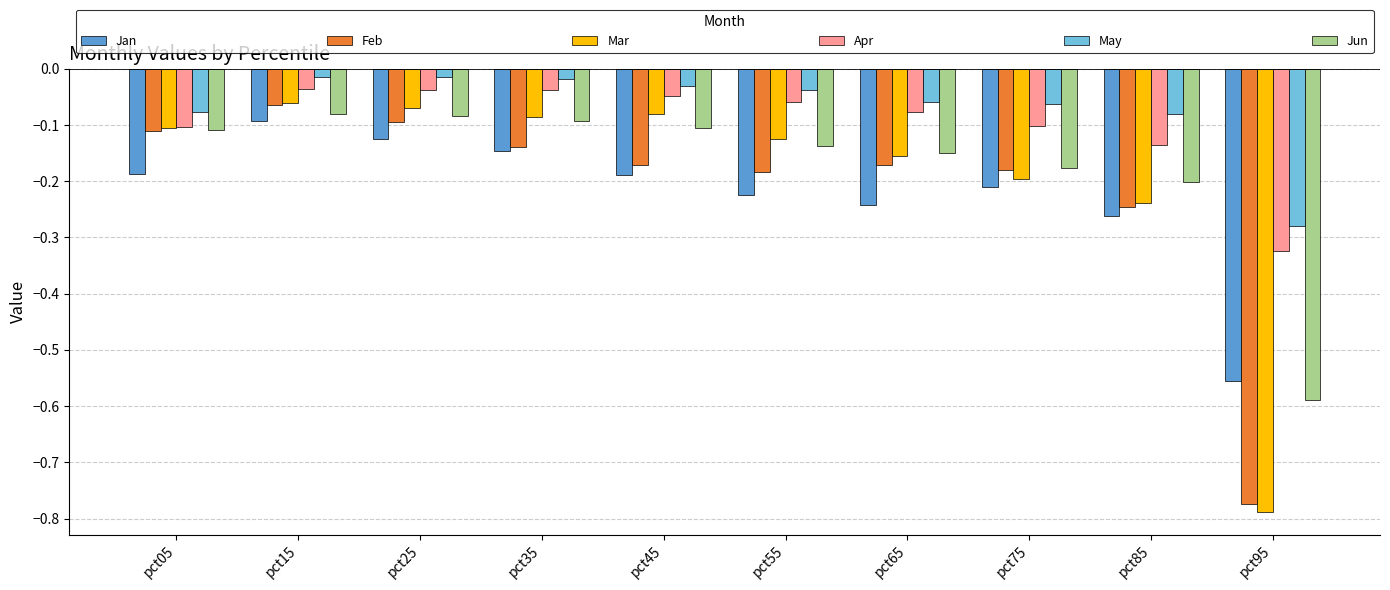

What is the difference between the maximum and minimum values in the Feb series?

0.7